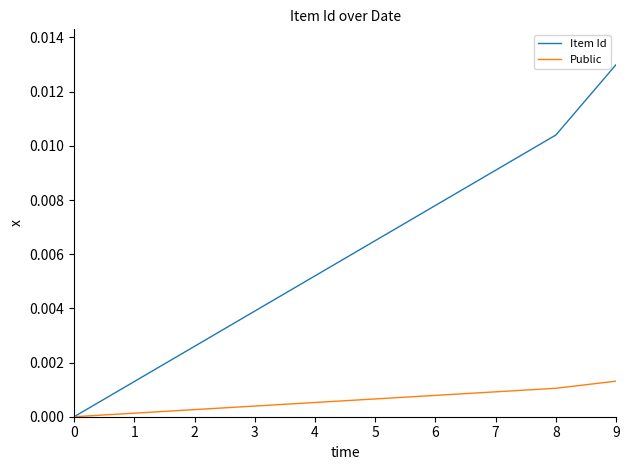

Does the chart display data point markers on the line(s)?

No